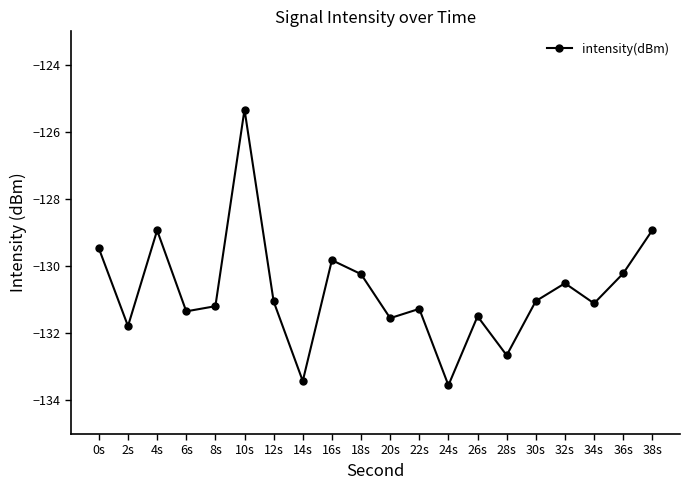

The chart shows a value of -178.8 at 22s. True or false?

False